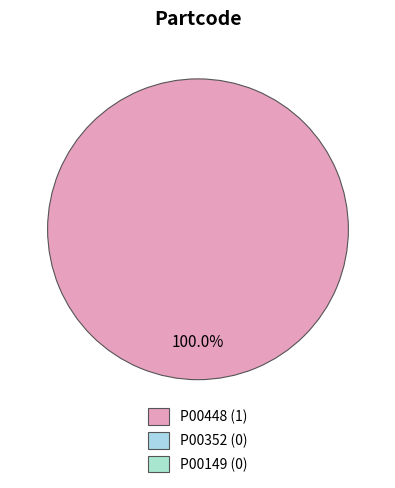

Is there any slice that represents more than half of the pie?

Yes